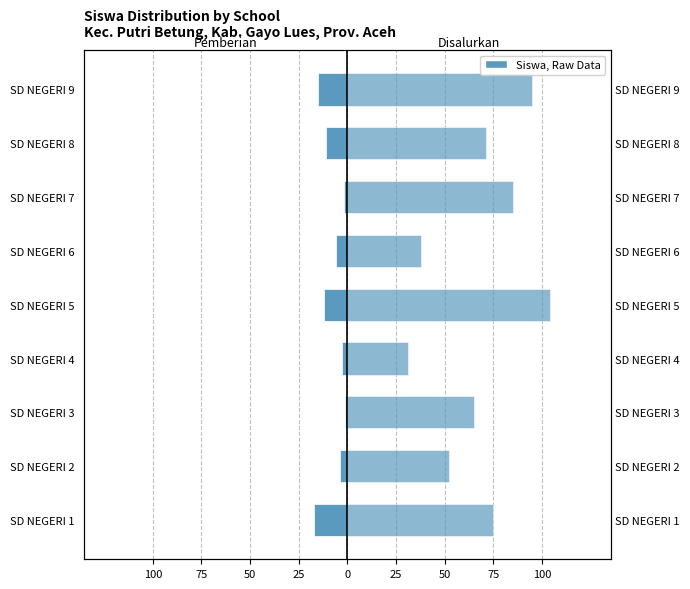

Which series has the largest total across all categories?

Disalurkan